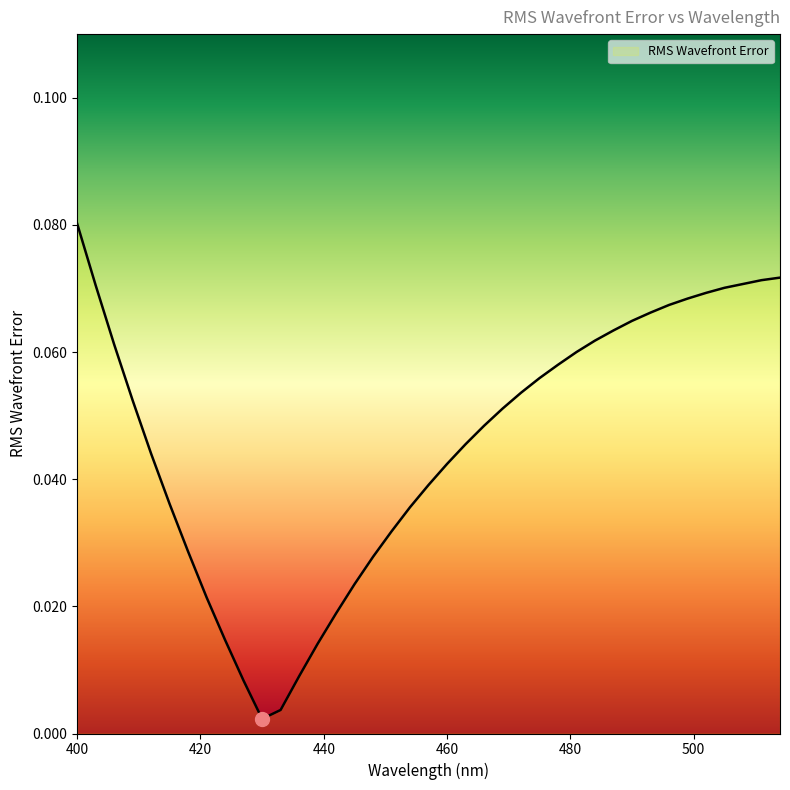

Where is the data nearest to the value 0?

430